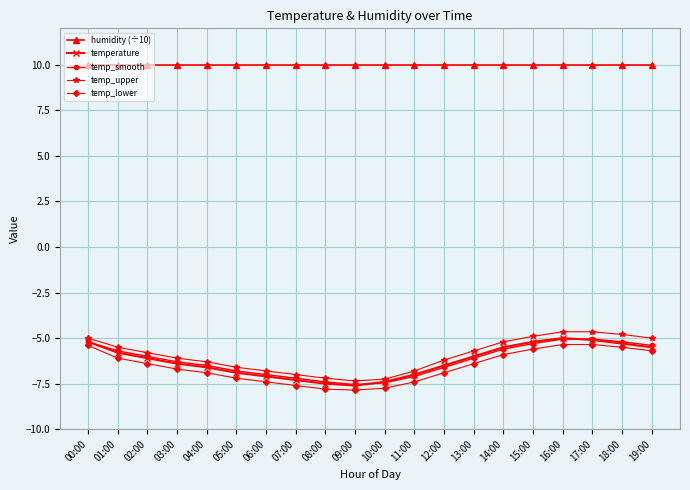

How many data points in temp_lower are less than -6?

13